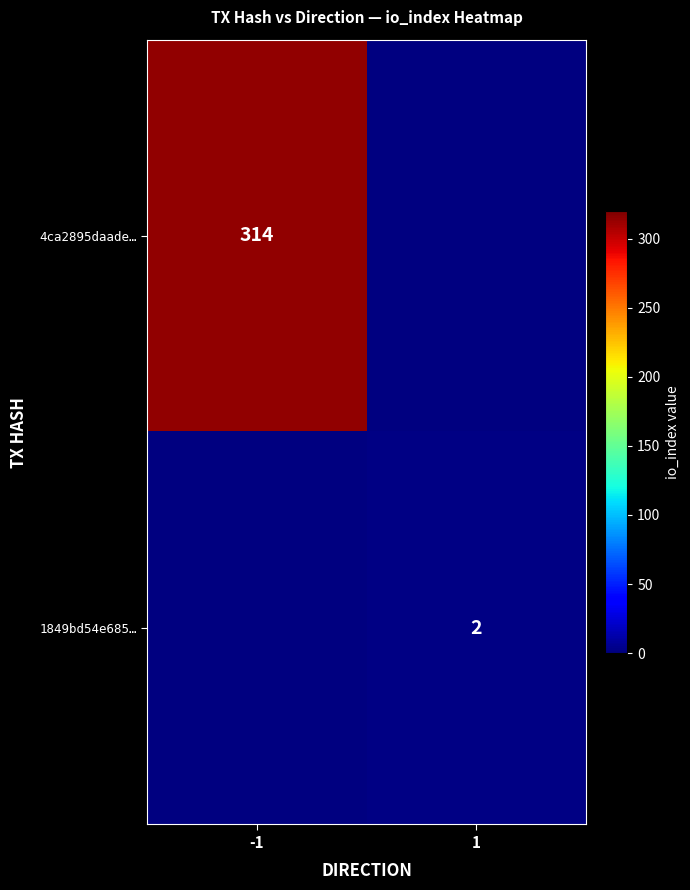

The value of 1849bd54e685… at 1 is 2. True or false?

True